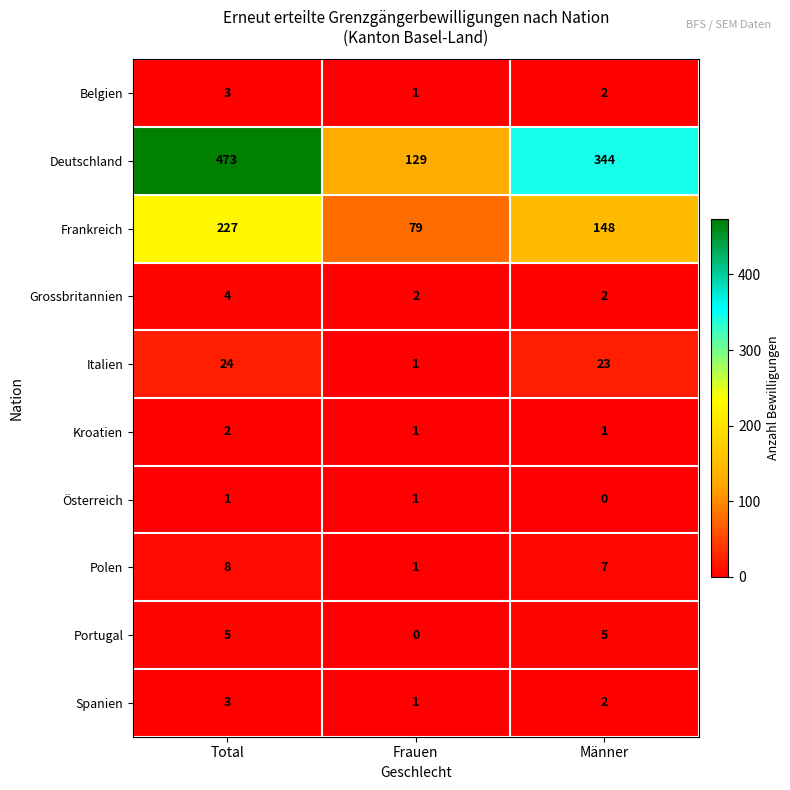

True or false: Belgien has a value of 3 at Total.

True